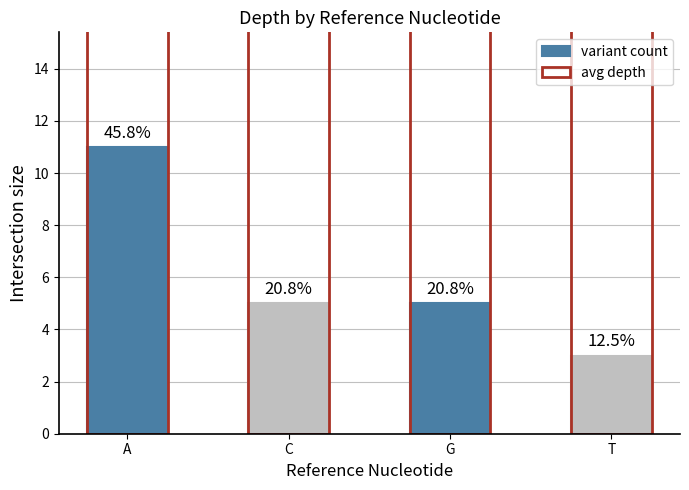

Reading left to right, transcribe all the data shown in this chart.

variant count: 11	5	5	3
avg depth: 28	25	38	25